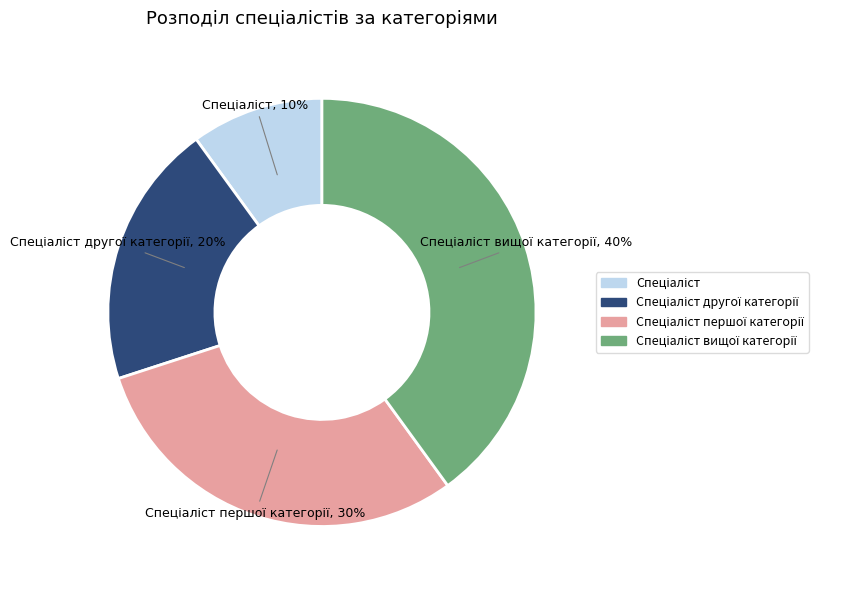

Does any single category account for the majority?

No